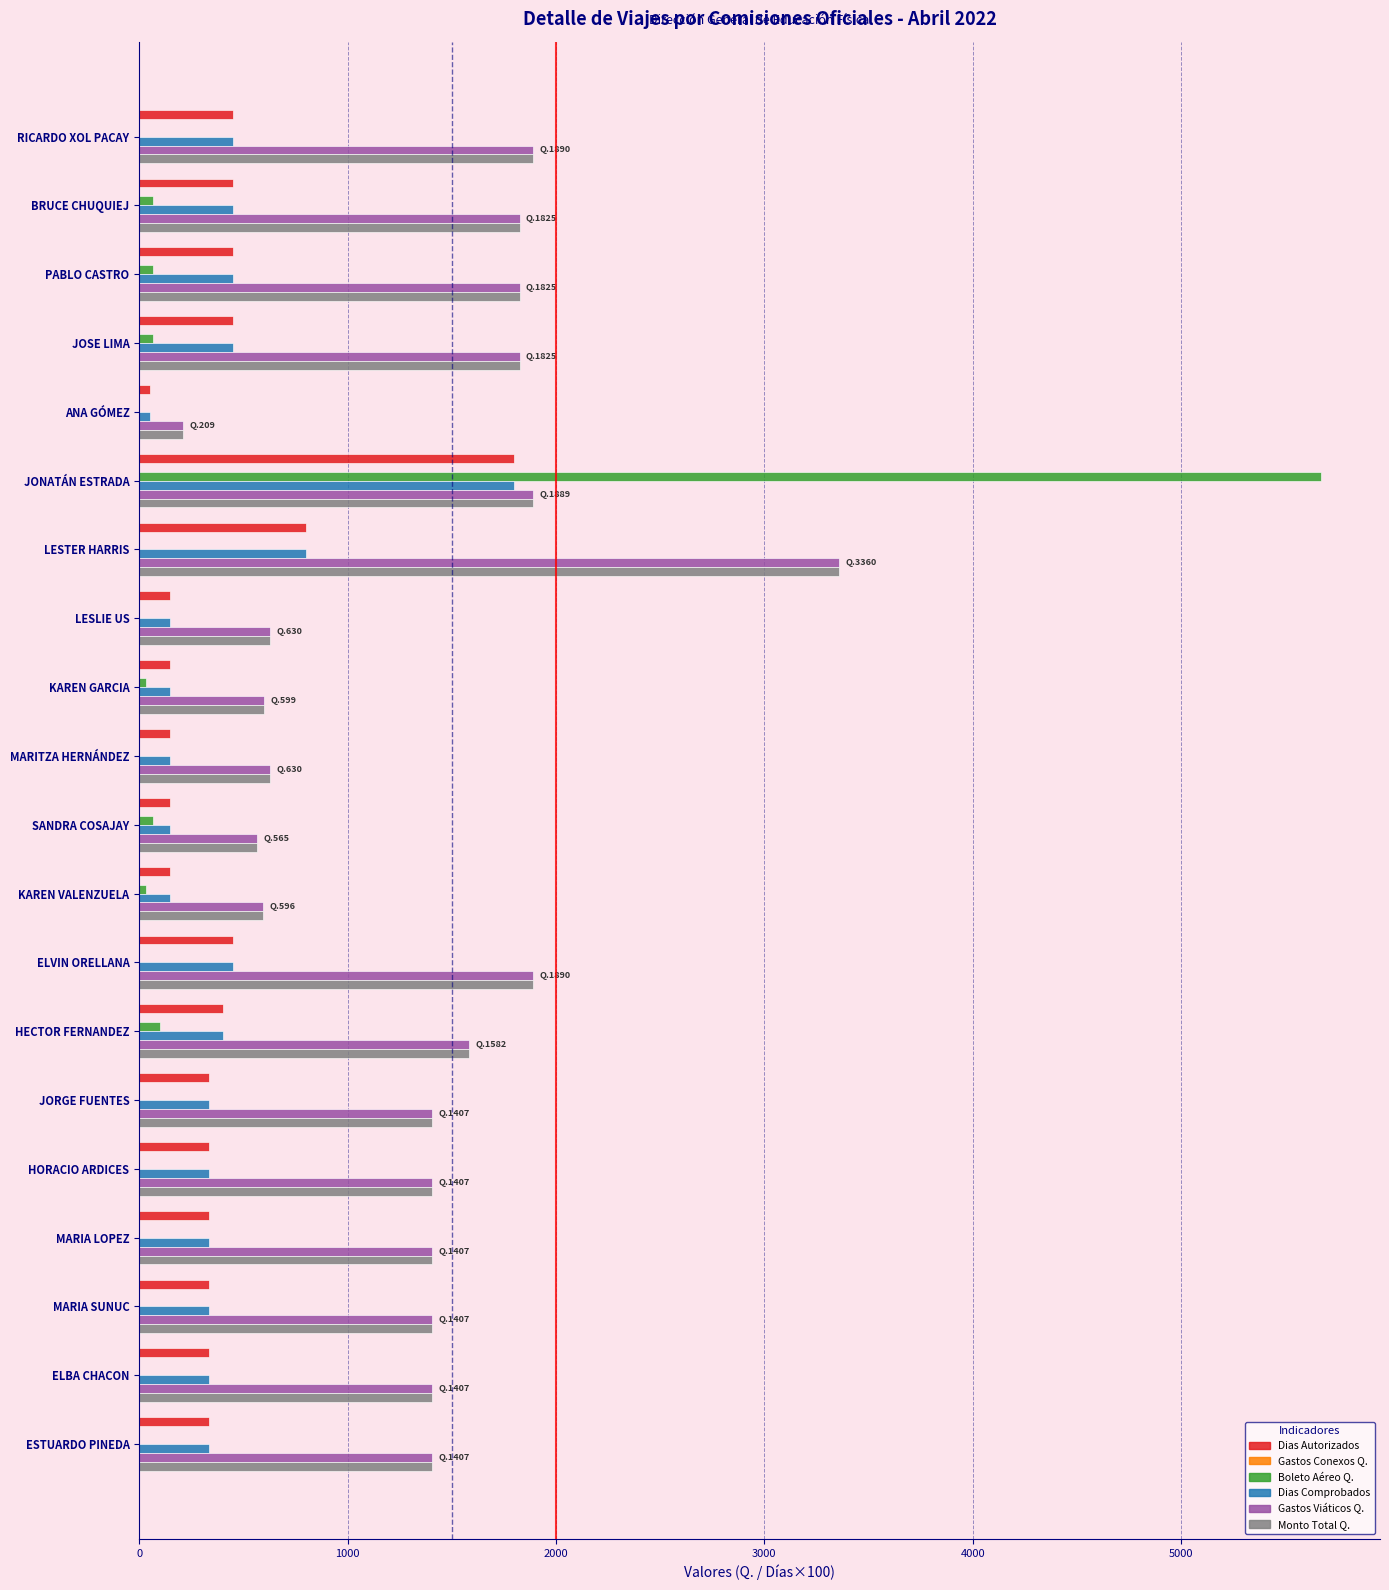

At which category is the sum across all series the highest?

JONATÁN ESTRADA